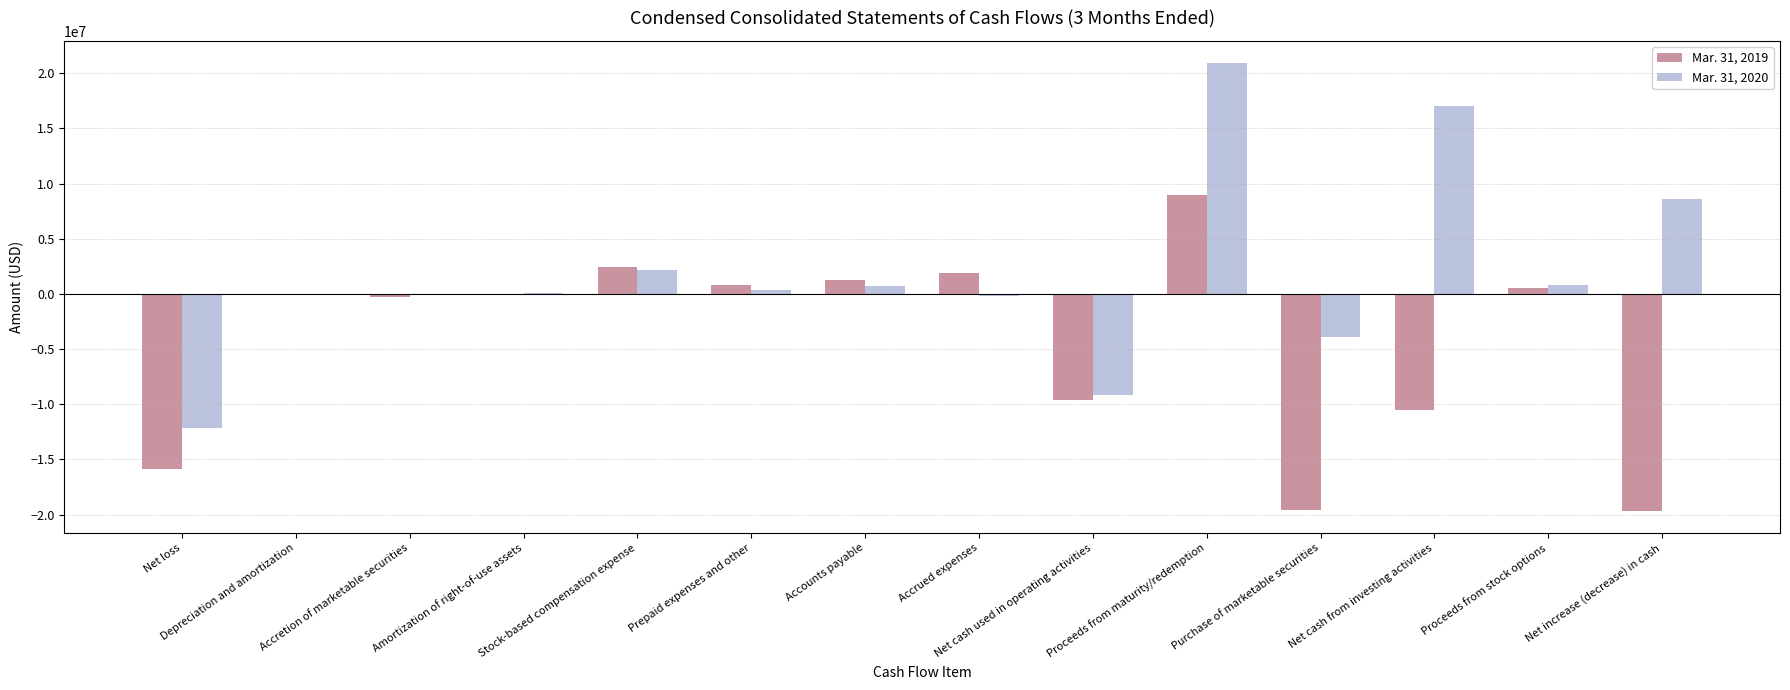

True or false: Mar. 31, 2019 has a value of -28145342 at Net increase (decrease) in cash.

False